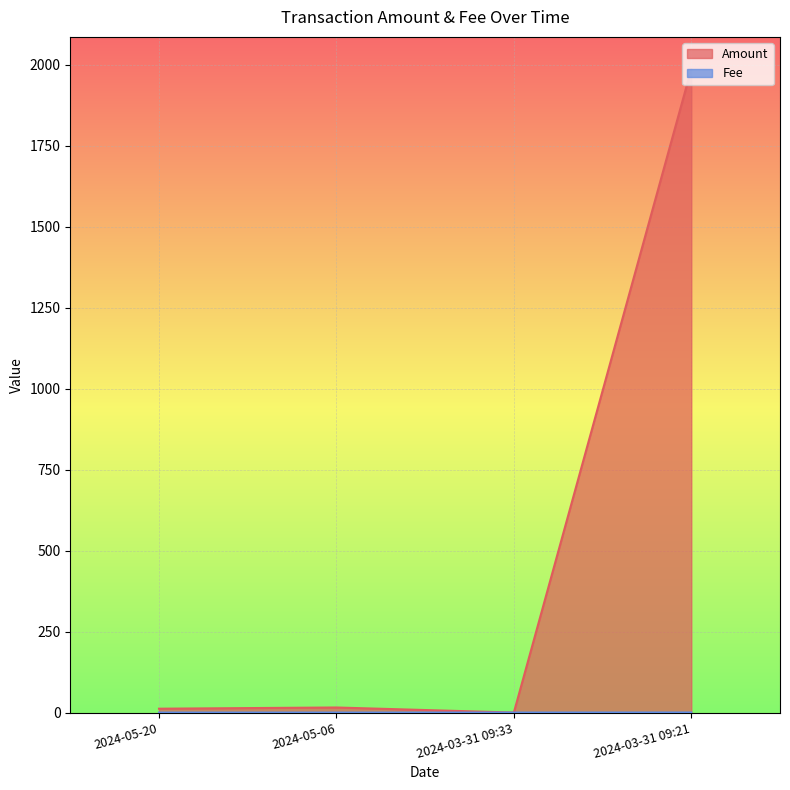

What is the label of the 2nd point from the left?

2024-05-06